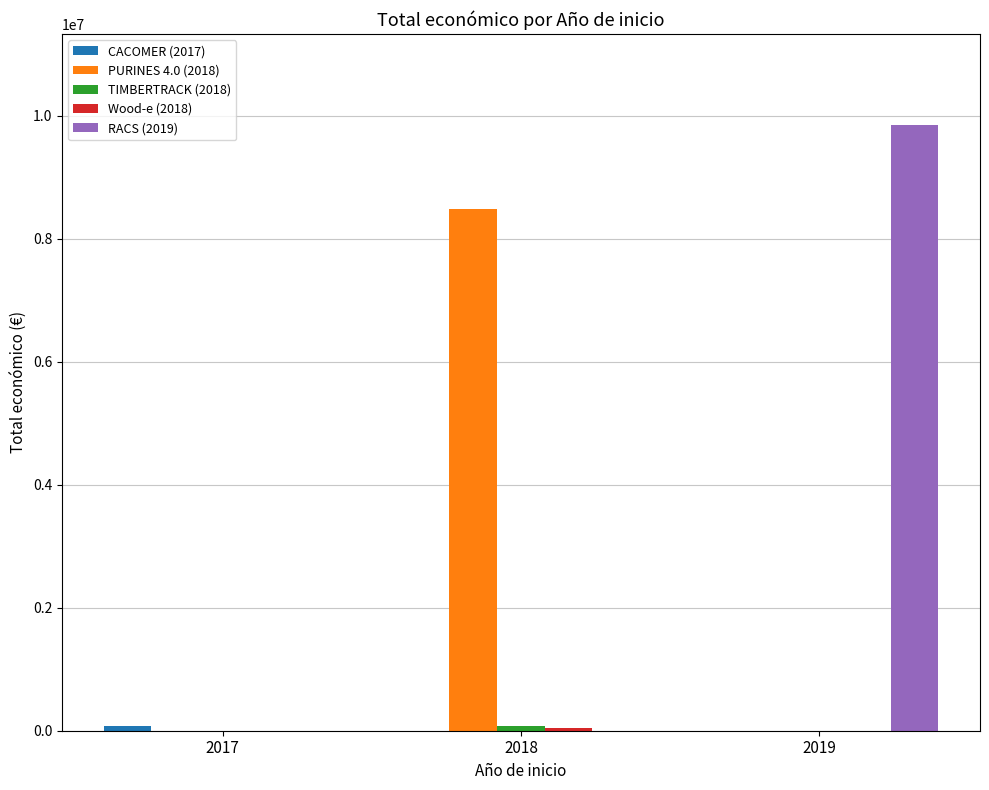

The value of RACS (2019) at 2018 is 3866361. True or false?

False